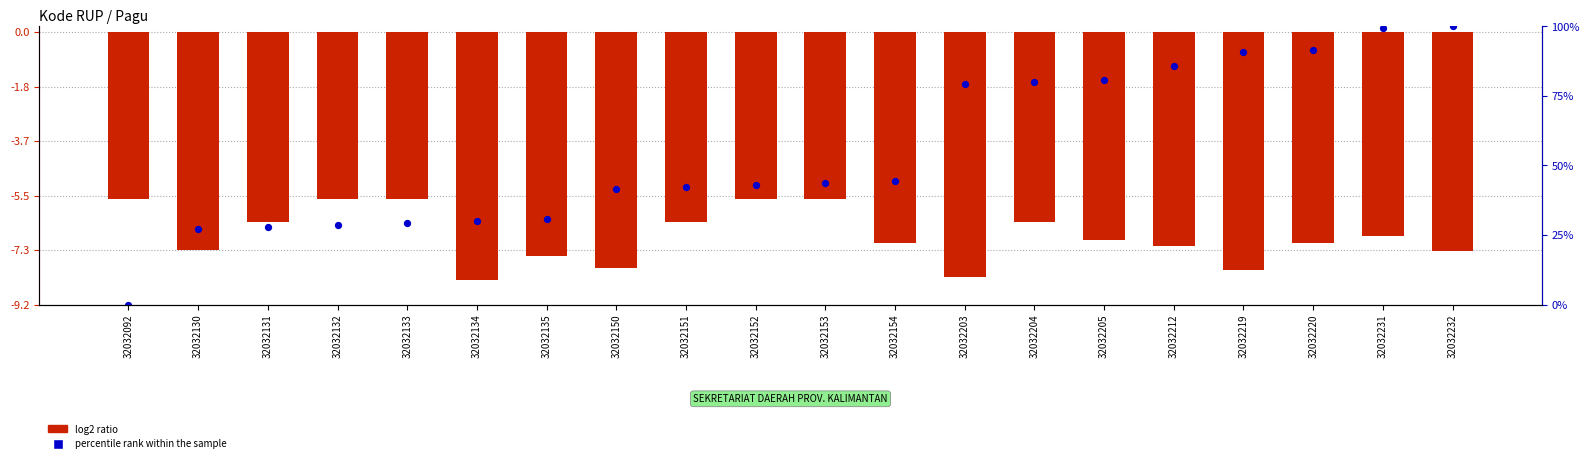

What are all the series names shown in the legend?

log2 ratio, percentile rank within the sample